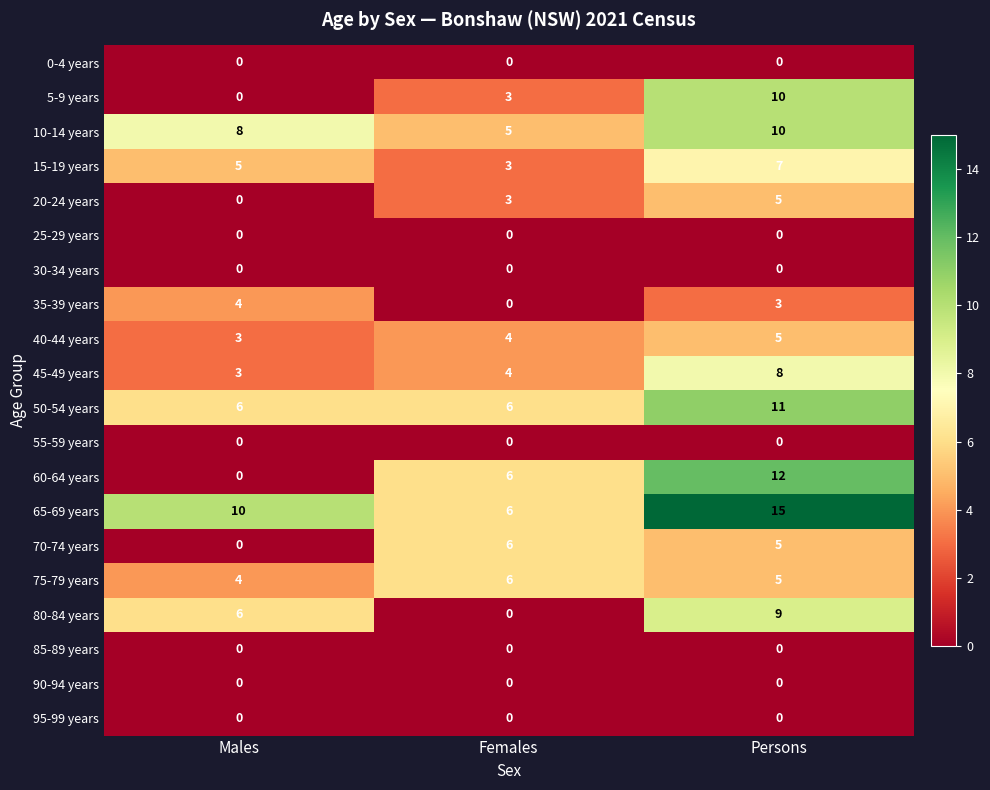

What is the spread (max minus min) of values at Persons?

15